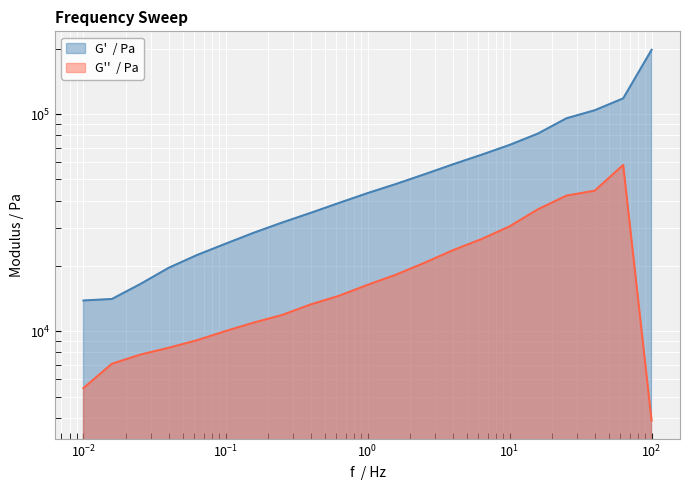

What is the average value of the G'  / Pa series?

56328.1